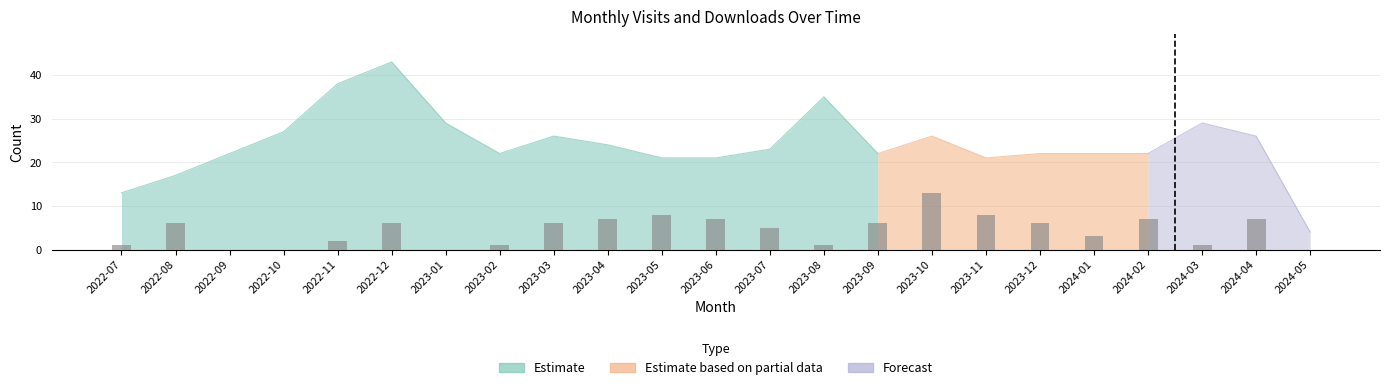

Reading right to left, list all the values displayed in this chart.

2024-05=0	2024-04=7	2024-03=1	2024-02=7	2024-01=3	2023-12=6	2023-11=8	2023-10=13	2023-09=6	2023-08=1	2023-07=5	2023-06=7	2023-05=8	2023-04=7	2023-03=6	2023-02=1	2023-01=0	2022-12=6	2022-11=2	2022-10=0	2022-09=0	2022-08=6	2022-07=1